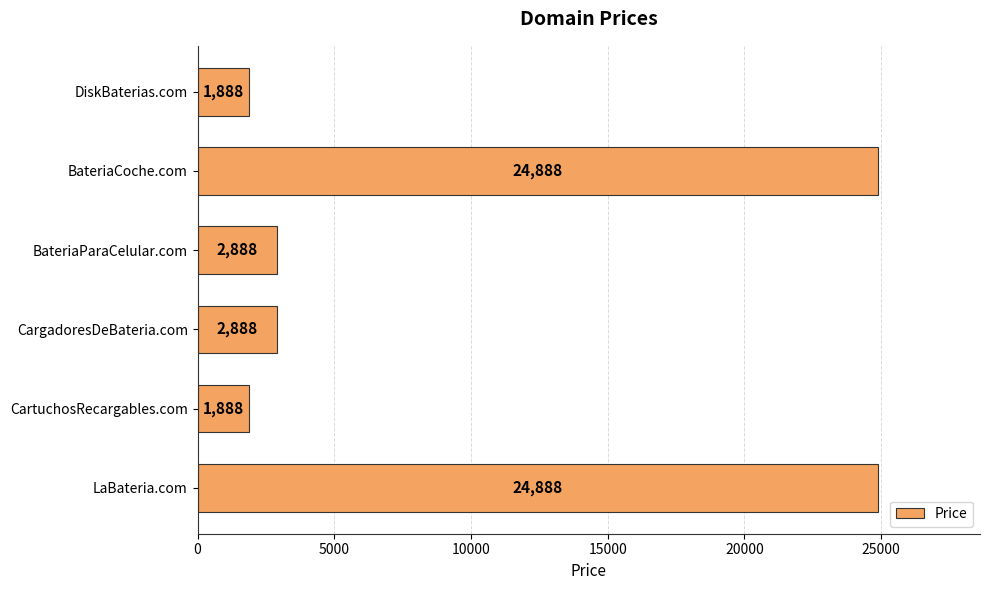

Which has a higher value, LaBateria.com or BateriaParaCelular.com?

LaBateria.com